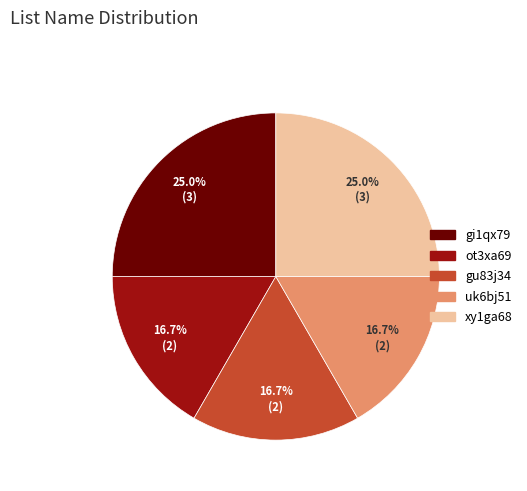

True or false: gu83j34 accounts for 23% of the total.

False